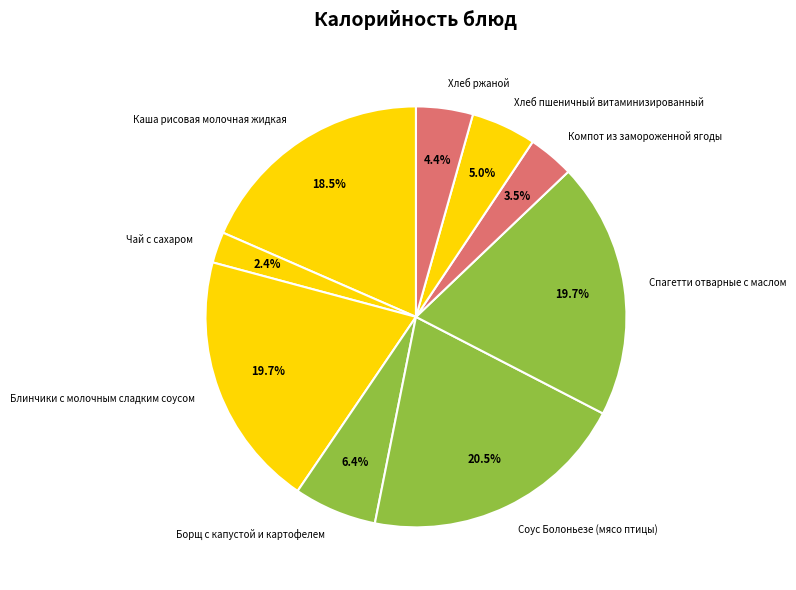

What percentage is the Блинчики с молочным сладким соусом slice, to the nearest percent?

20%